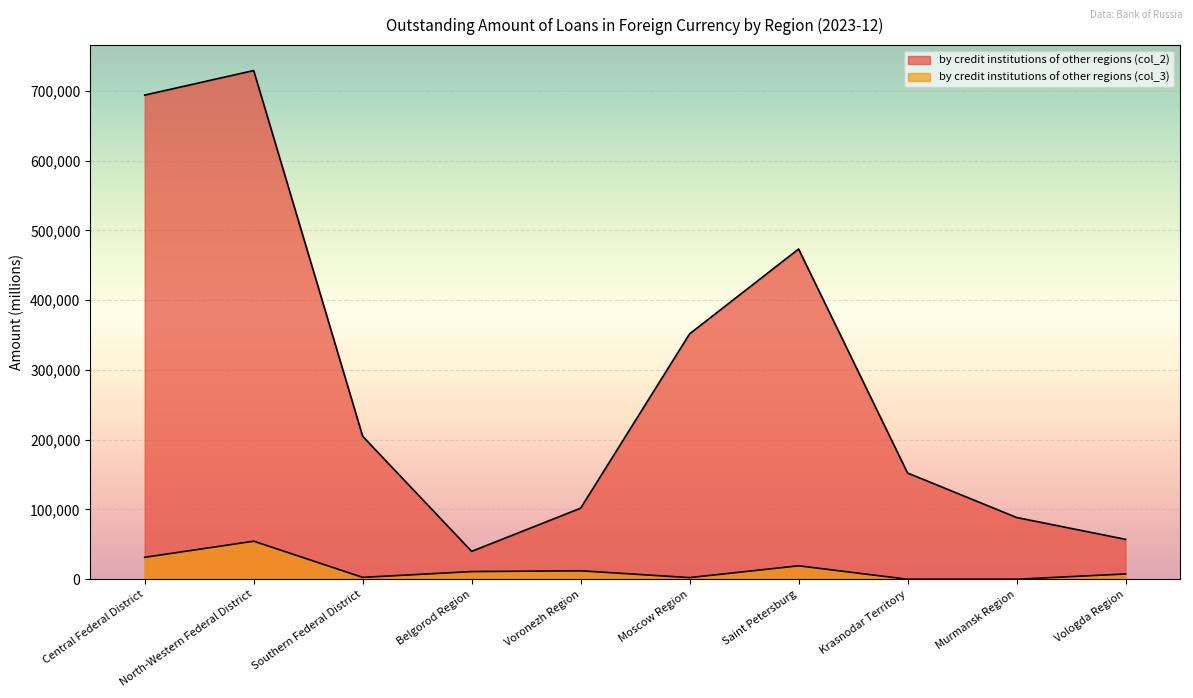

True or false: by credit institutions of other regions (col_2) and by credit institutions of other regions (col_3) cross at least once.

False